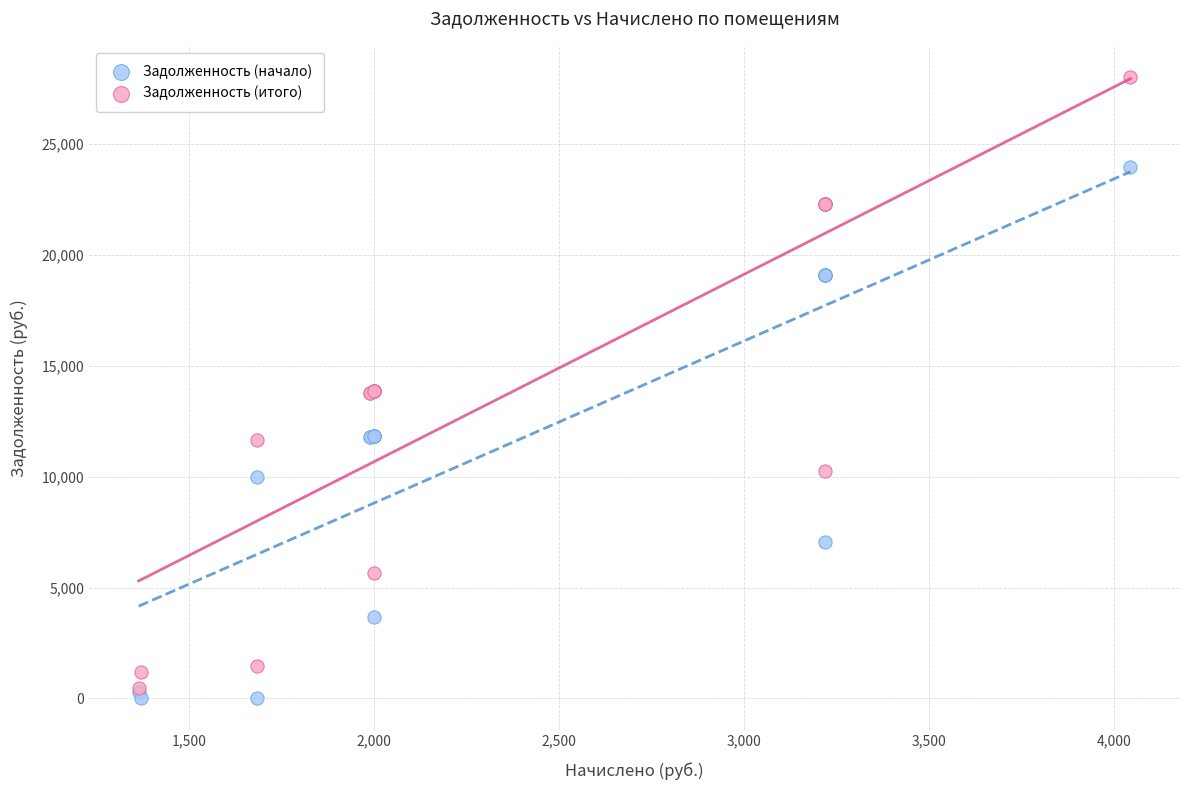

Which series contains the lowest Y value?

Задолженность (начало)